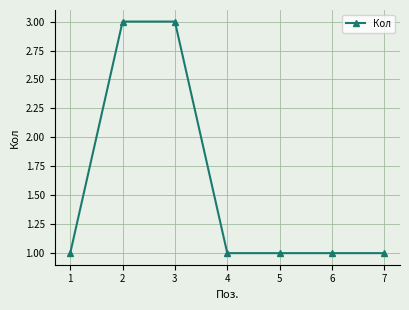

Reading right to left, transcribe all the data shown in this chart.

7=1	6=1	5=1	4=1	3=3	2=3	1=1